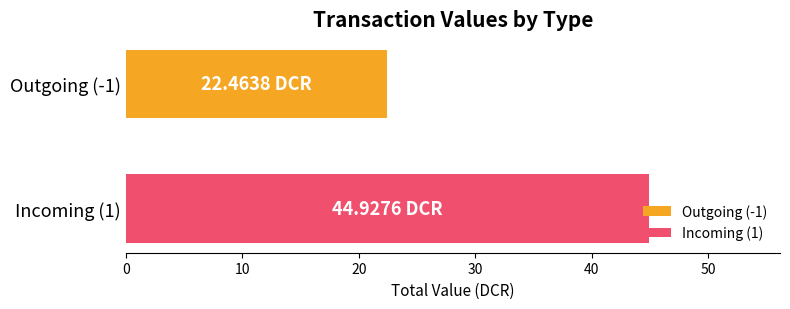

Rank the series by their average value, from highest to lowest.

Incoming (1), Outgoing (-1)